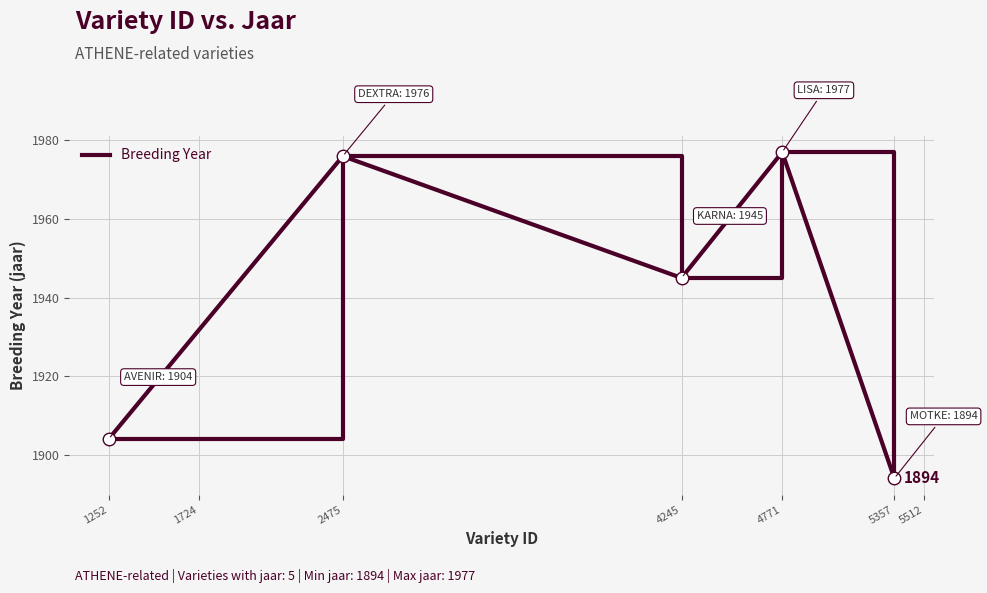

Reading left to right, list all the values displayed in this chart.

1904	1976	1945	1977	1894